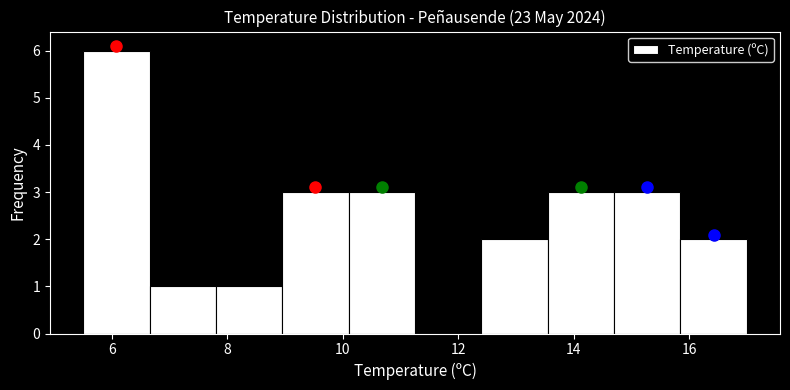

Reading left to right, list every bar in this chart as the range it spans on the x-axis followed by its height. Neither the bar edges nor the heights are printed on the chart, so give them approximately, as read against the axes.

5.50 to 6.65: 6
6.65 to 7.80: 1
7.80 to 8.95: 1
8.95 to 10.10: 3
10.10 to 11.25: 3
11.25 to 12.40: 0
12.40 to 13.55: 2
13.55 to 14.70: 3
14.70 to 15.85: 3
15.85 to 17.00: 2